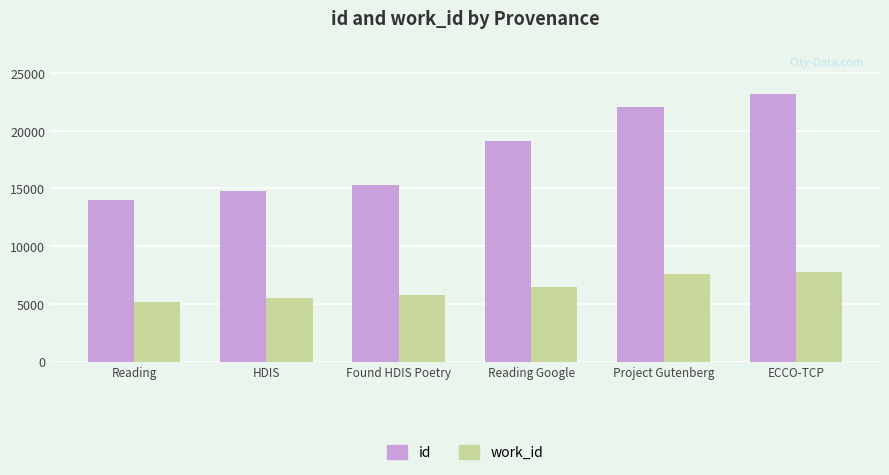

The value of work_id at HDIS is 7693. True or false?

False